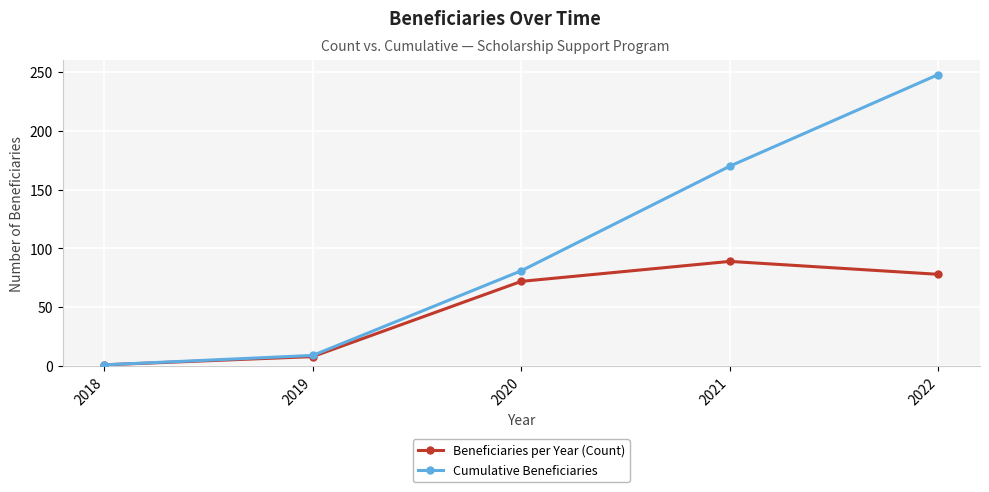

Where is the first local maximum for Beneficiaries per Year (Count)?

2021